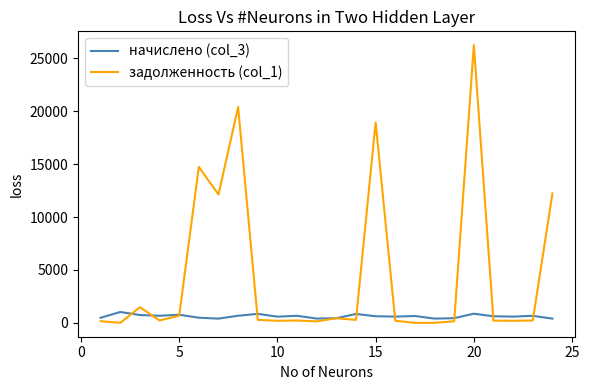

What are all the series names shown in the legend?

начислено (col_3), задолженность (col_1)